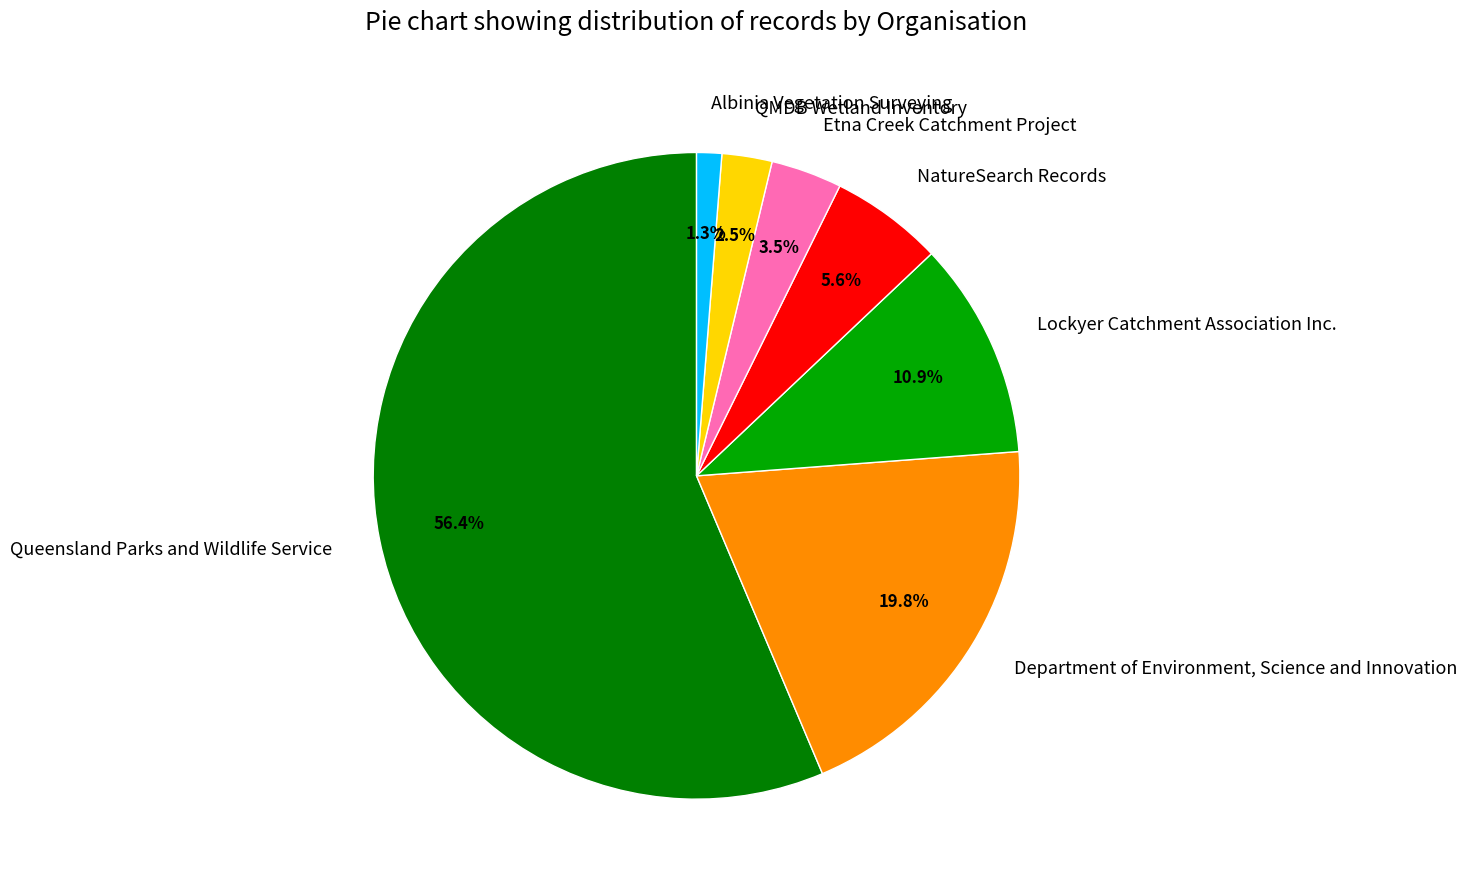

Which category has the biggest portion of the pie?

Queensland Parks and Wildlife Service